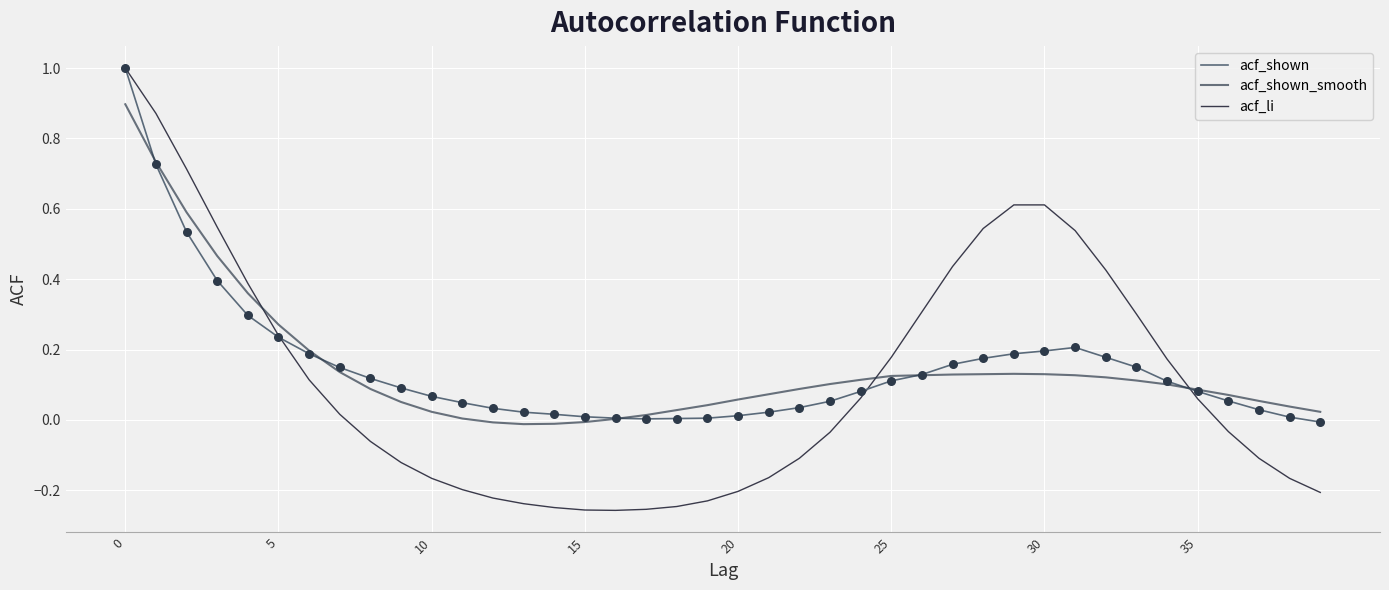

What is the maximum value shown in the chart?

1.0